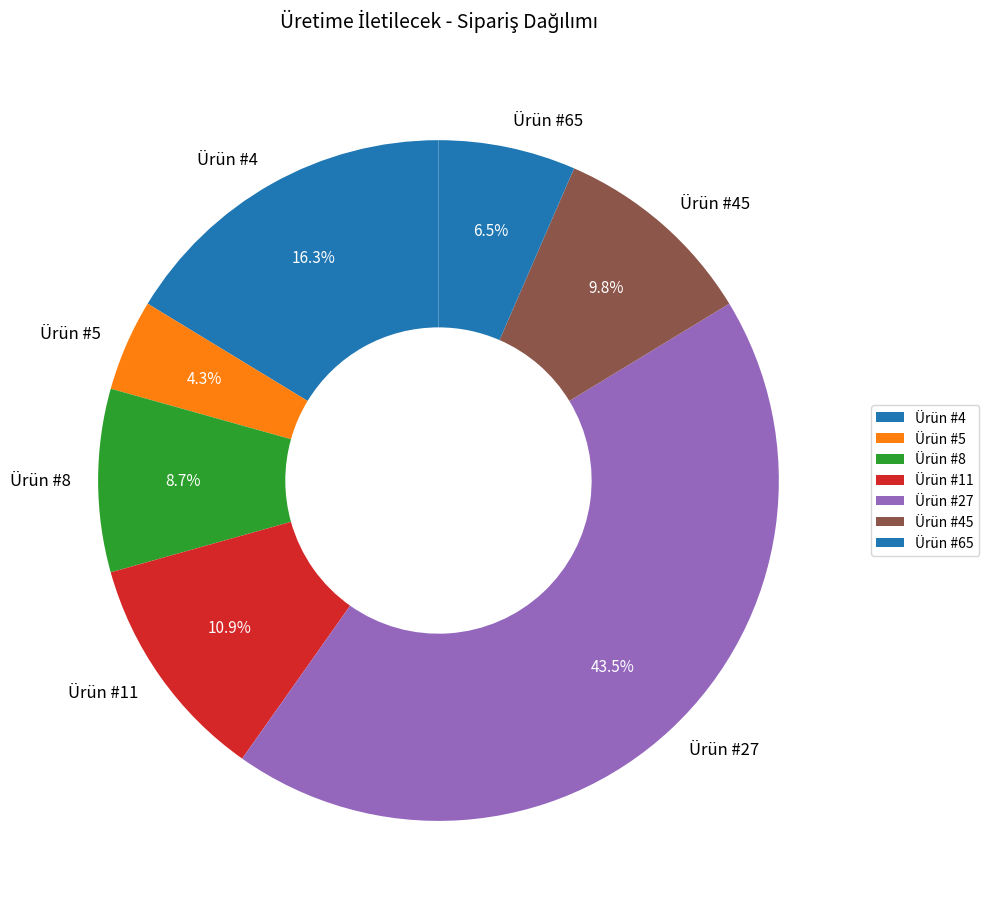

Which slice is the largest?

Ürün #27